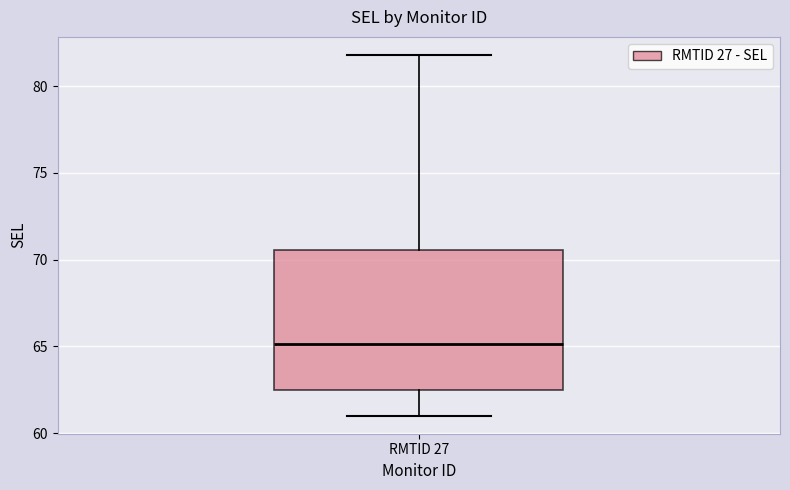

Read this box plot against the y-axis: the position of the median line, the range covered by the box, and the ends of both whiskers. The values are not printed on the chart, so give them approximately, as read against the axis.

median 65.0, box 62.5 to 70.5, whiskers 61.0 to 82.0